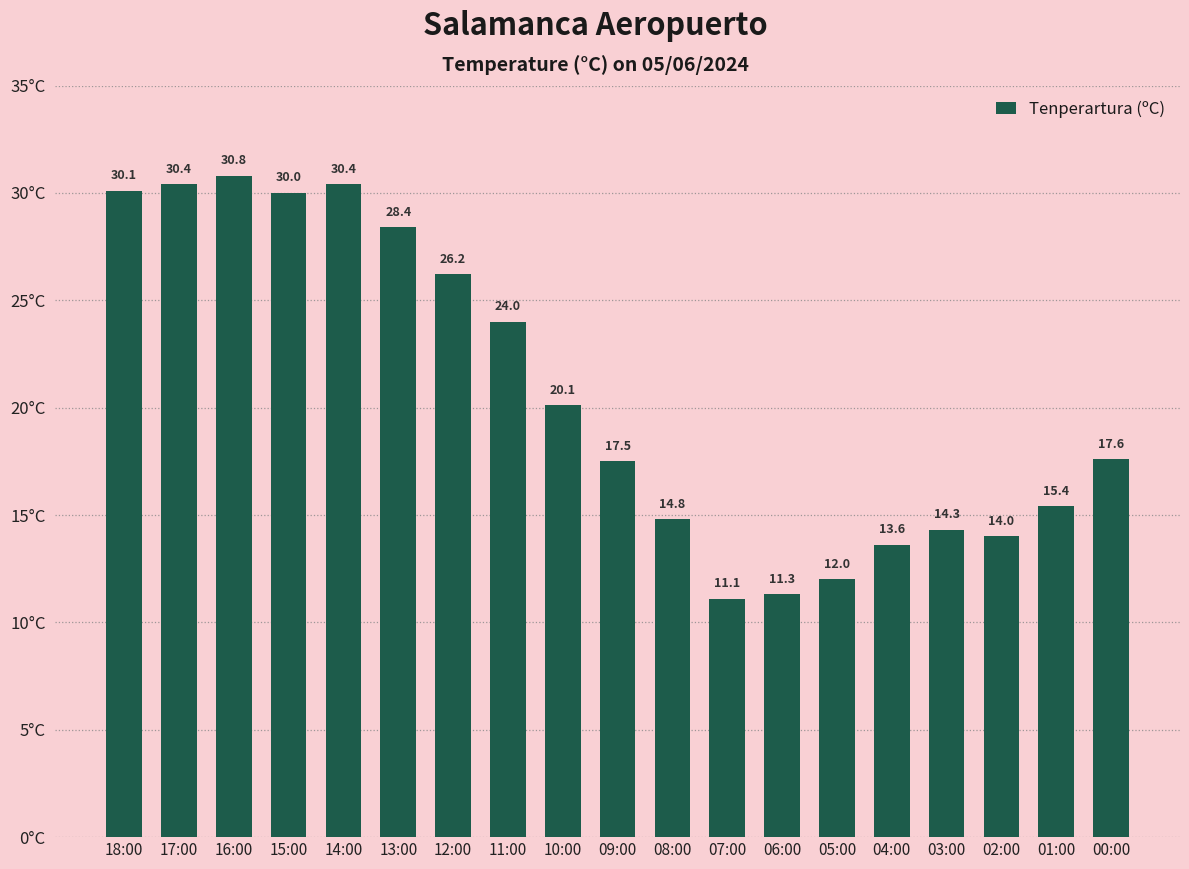

Read the value at 16:00.

30.8